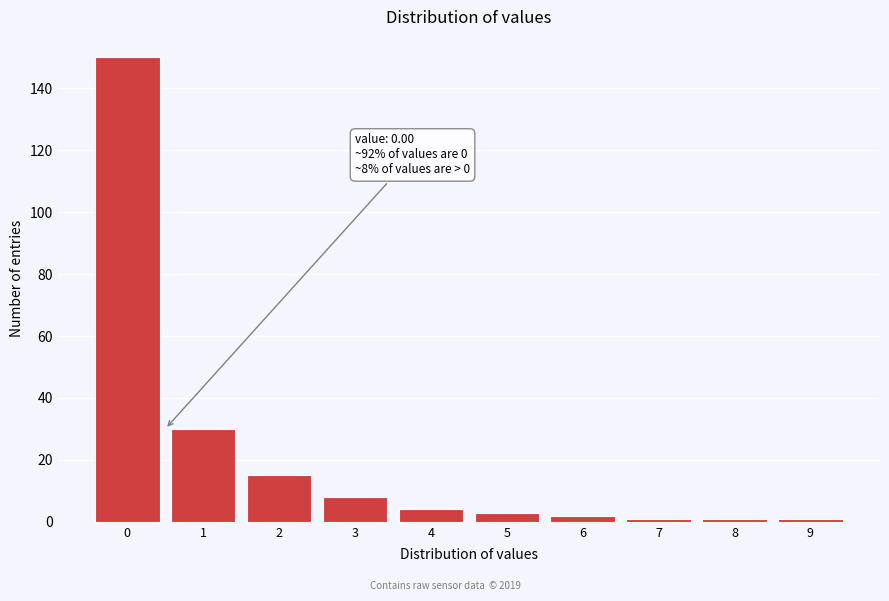

Reading right to left, what are all the values shown in this chart?

1	1	1	2	3	4	8	15	30	150